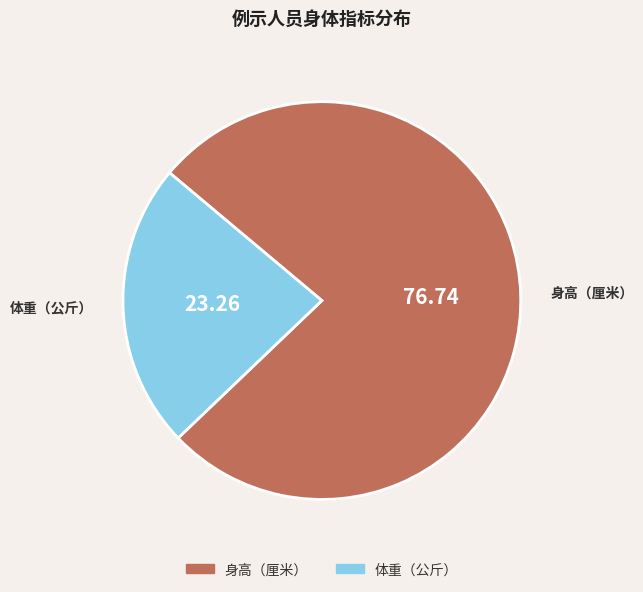

To the nearest percent, what is the difference between the largest and smallest slice percentages?

53%